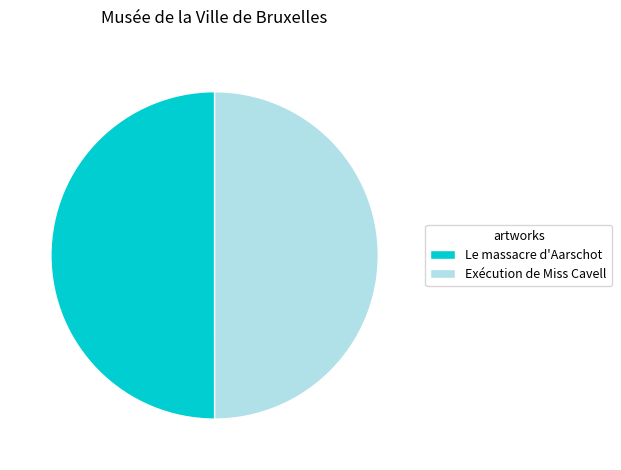

Count the number of slices in the pie.

2